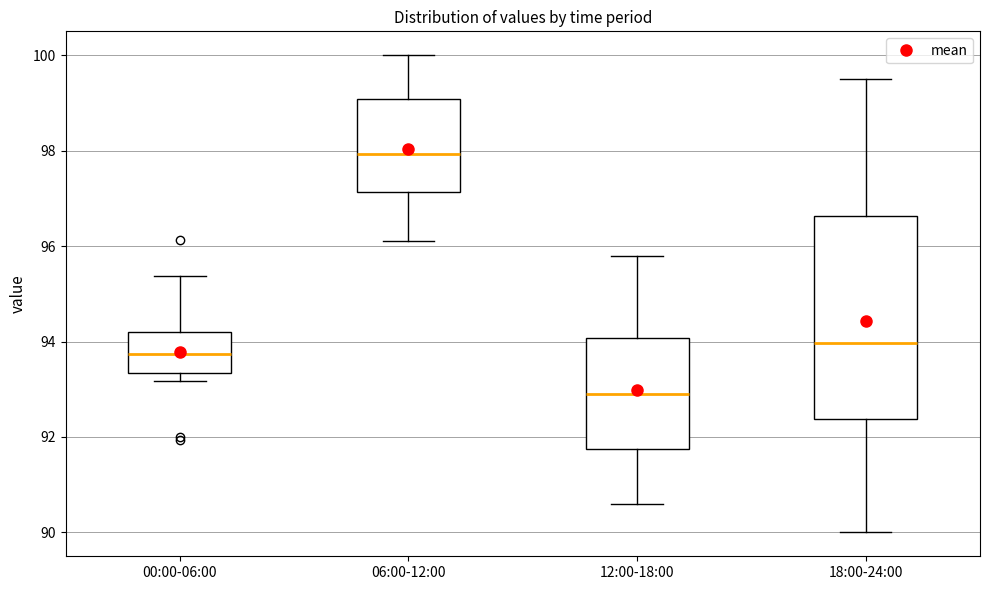

Comparing the boxes themselves (not the whiskers), which one is the tallest?

18:00-24:00